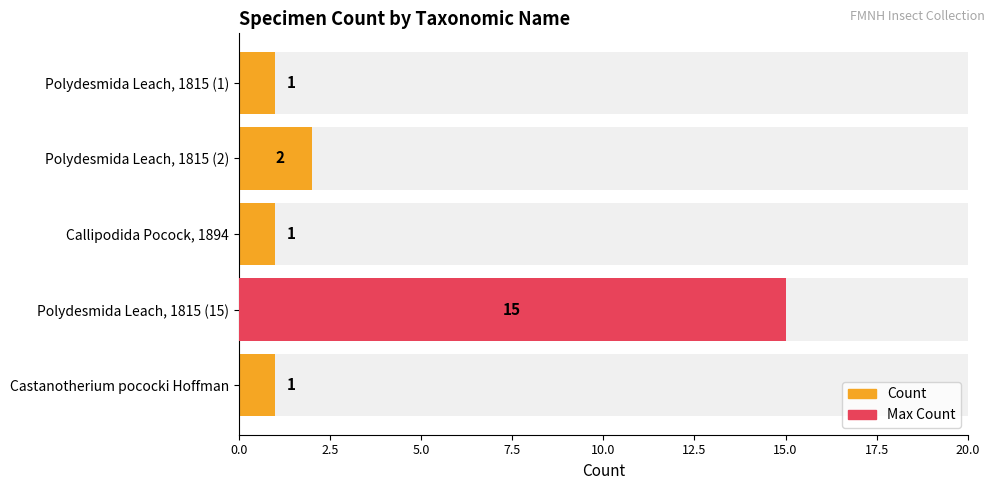

How many categories are shown in the chart?

5